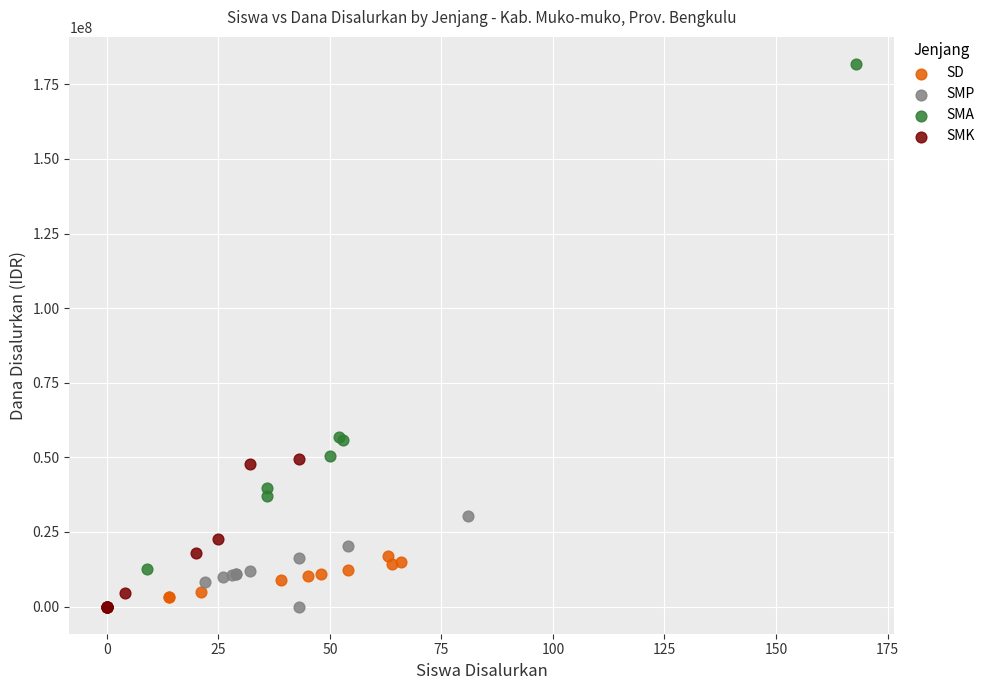

Which series contains the highest Y value?

SMA